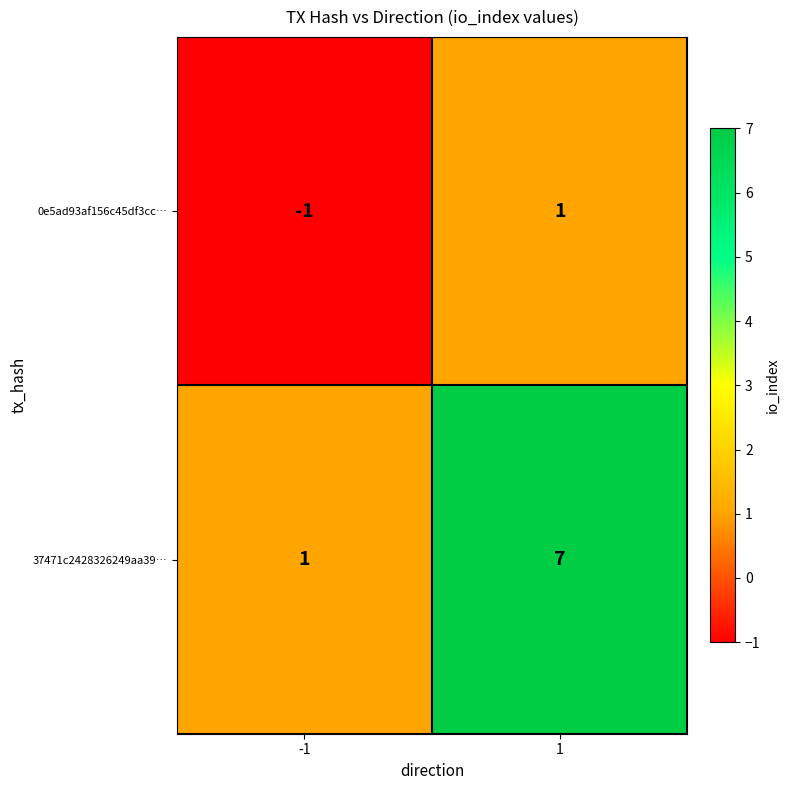

What is the sum of the 37471c2428326249aa39… values at 1 and -1?

8